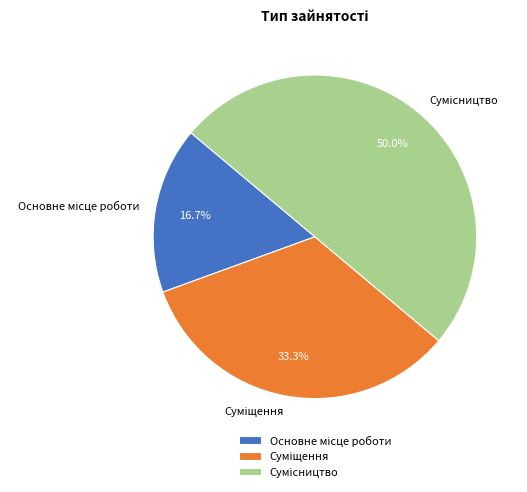

How many segments does this pie chart have?

3